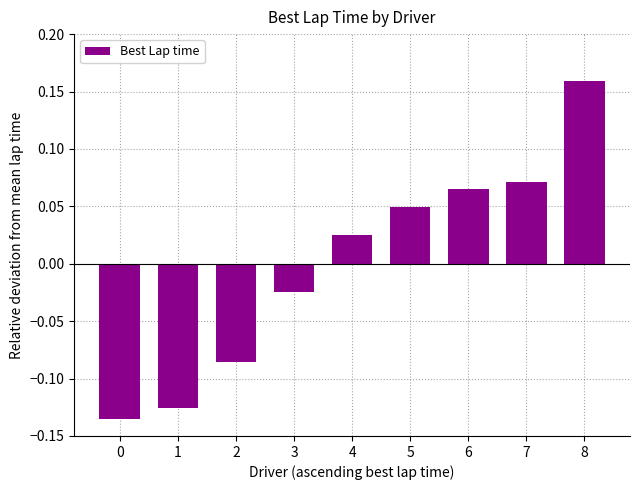

What is the change in value from 0 to 6?

+0.2